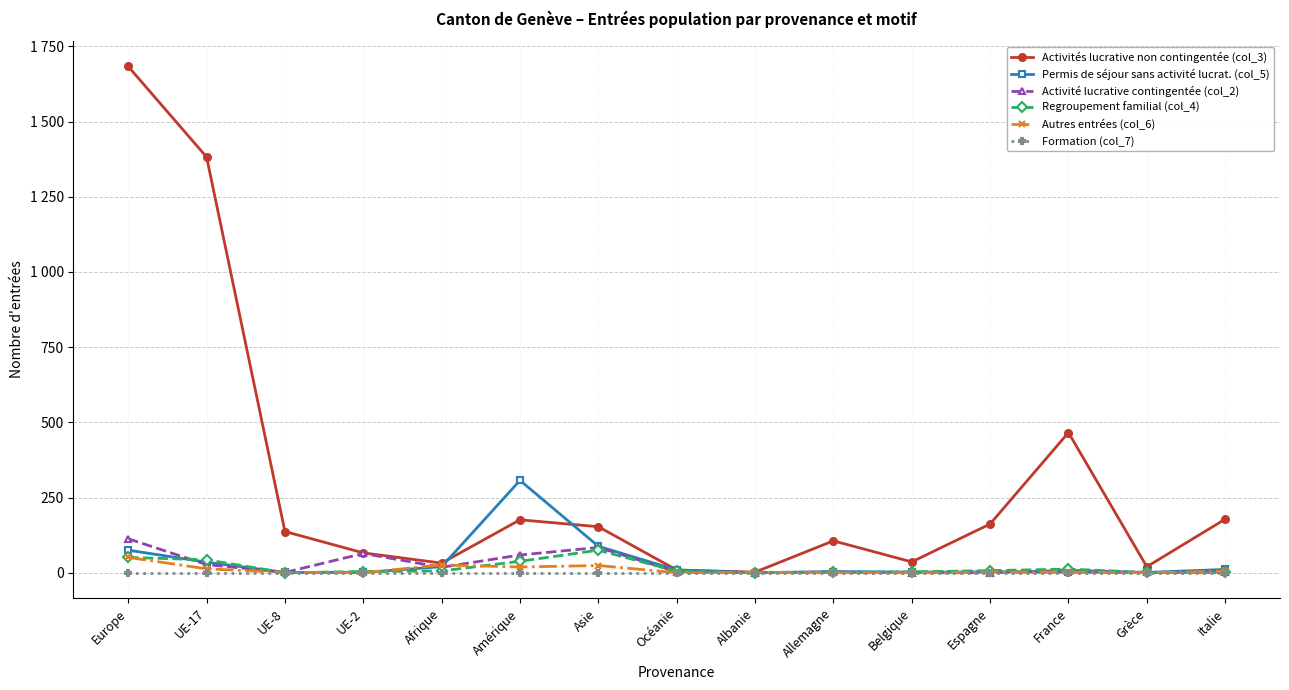

What are all the series names shown in the legend?

Activités lucrative non contingentée (col_3), Permis de séjour sans activité lucrat. (col_5), Activité lucrative contingentée (col_2), Regroupement familial (col_4), Autres entrées (col_6), Formation (col_7)